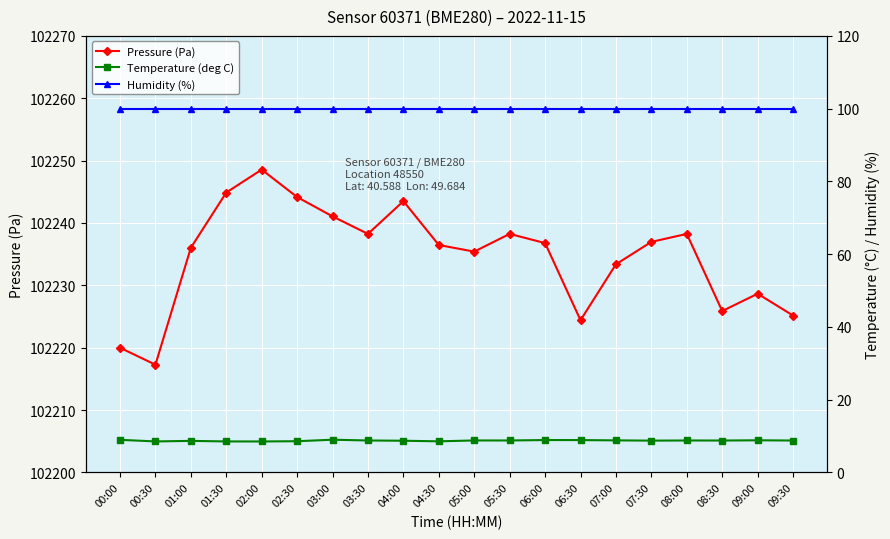

What are all the series names shown in the legend?

Pressure (Pa), Temperature (deg C), Humidity (%)